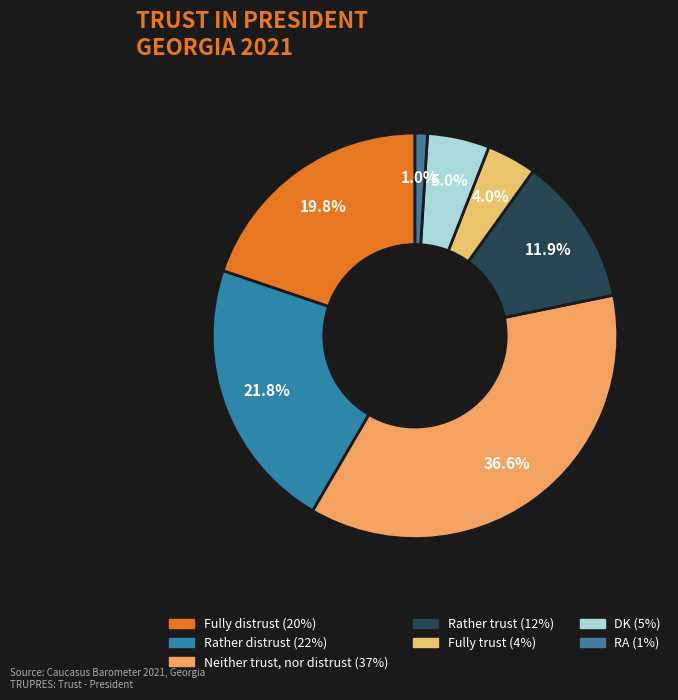

How many segments does this pie chart have?

7